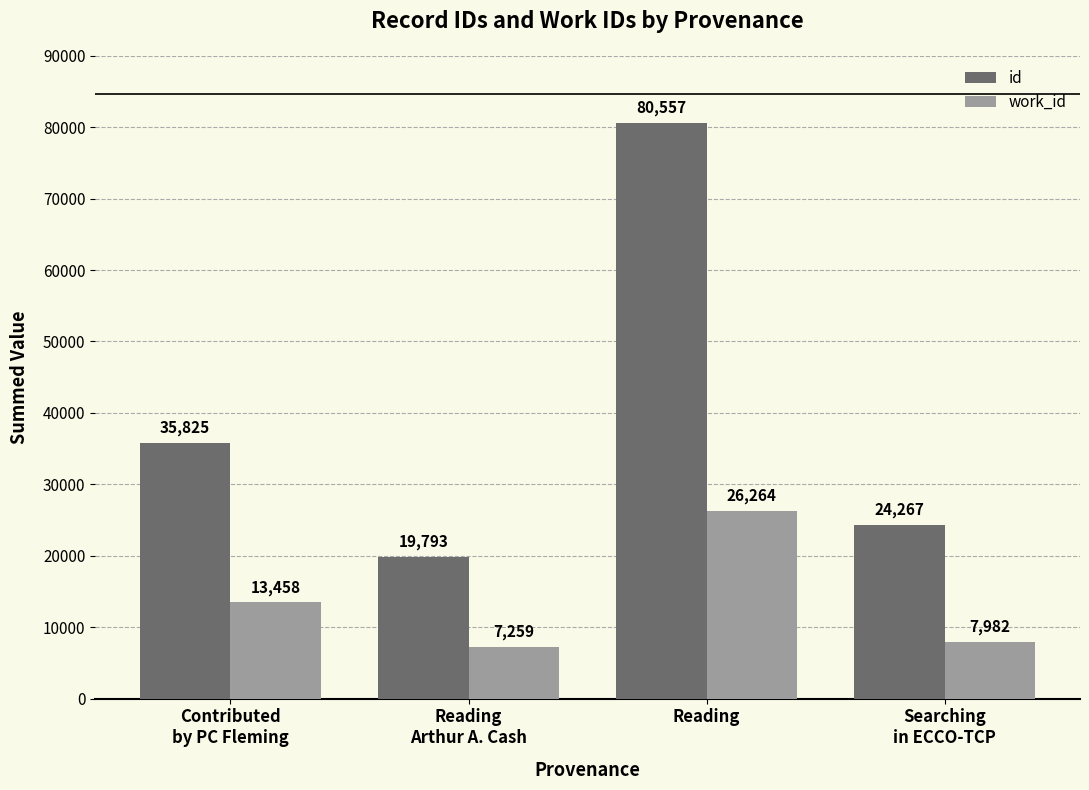

What is the spread (max minus min) of values at Searching
in ECCO-TCP?

16285